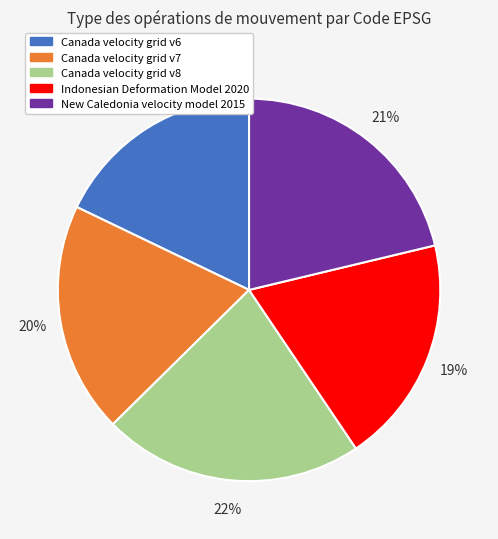

Is it true that Canada velocity grid v7 is 29% of the pie?

False